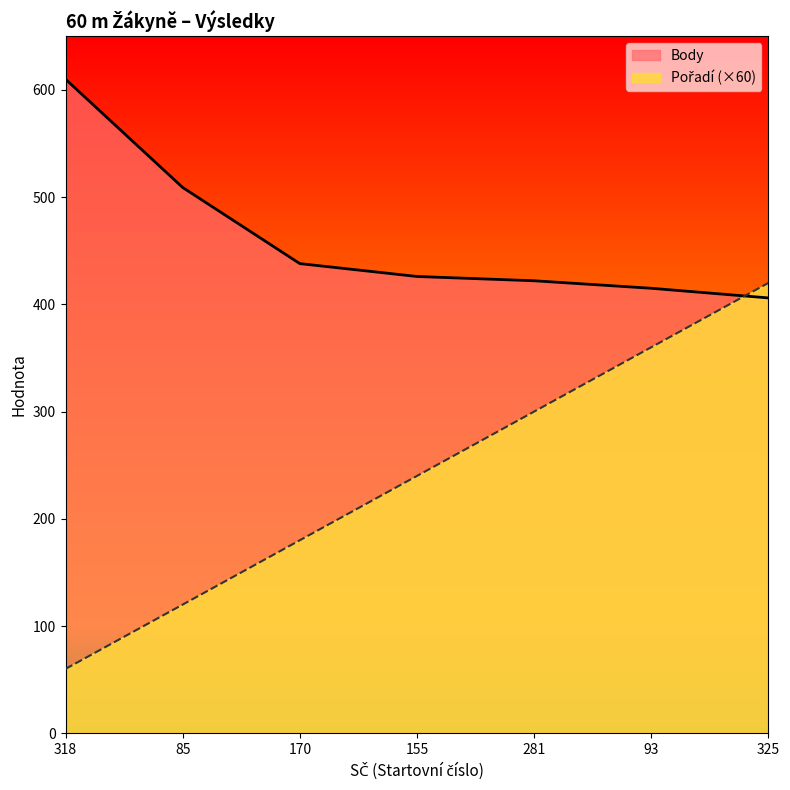

Which label corresponds to the largest value in the chart?

318